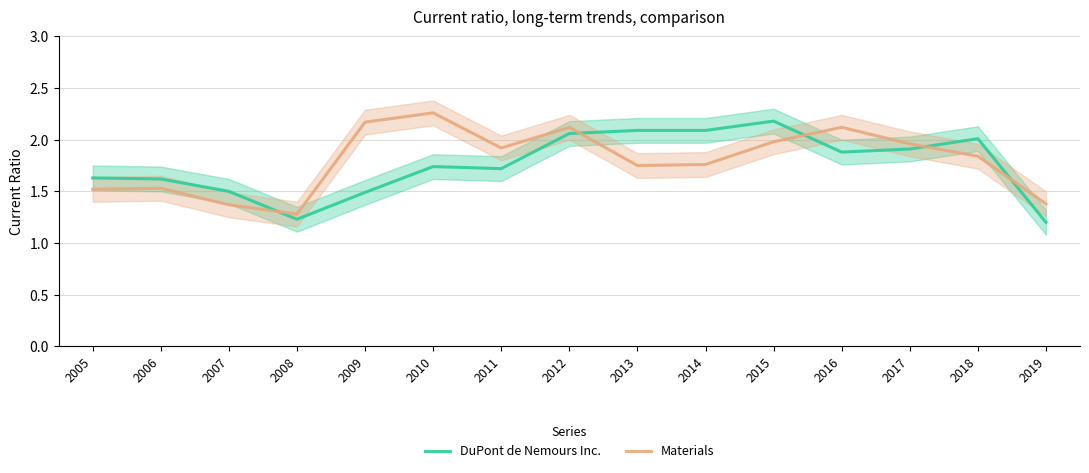

What is the greatest value displayed?

2.3